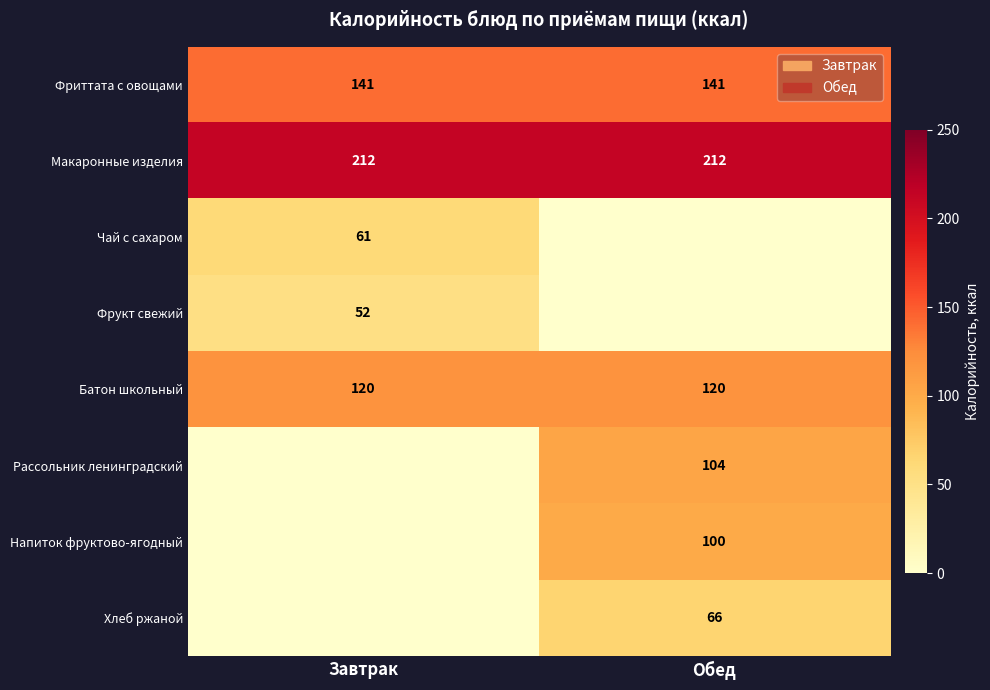

Is it true that Батон школьный equals 81 at Завтрак?

False